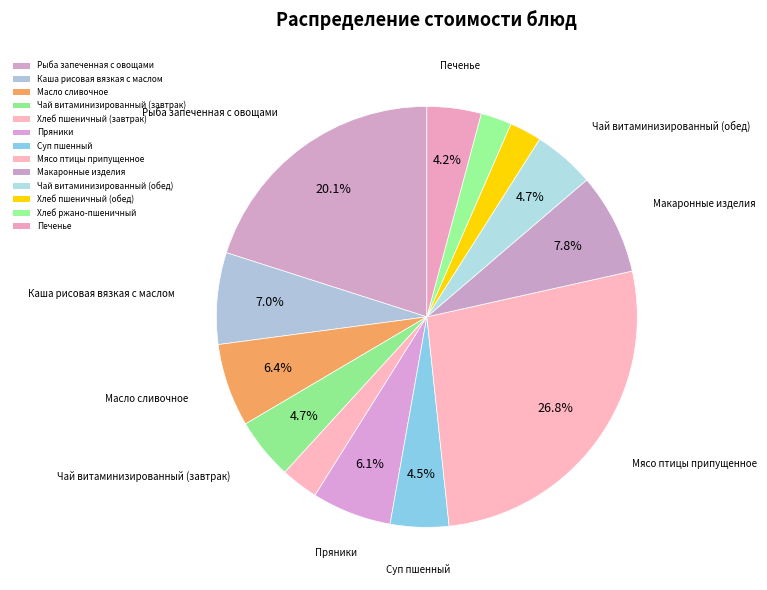

Count the number of slices in the pie.

13